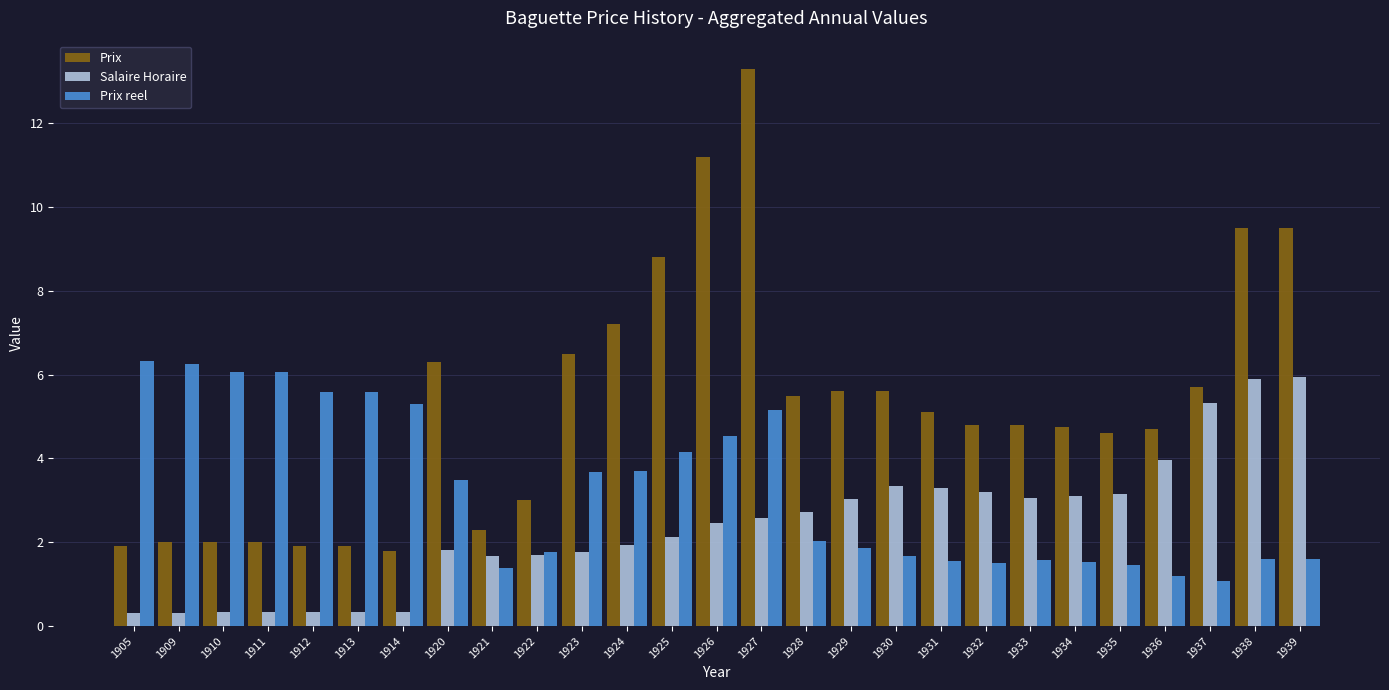

What is the difference between the highest and lowest values at 1910?

5.7